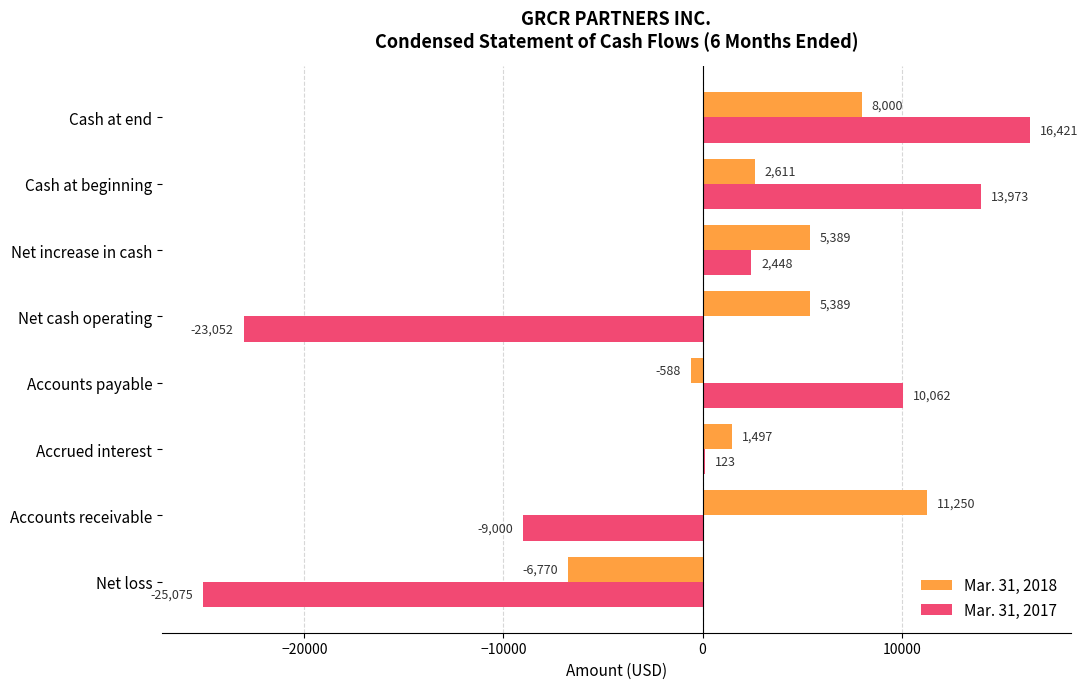

Which series has the largest total across all categories?

Mar. 31, 2018